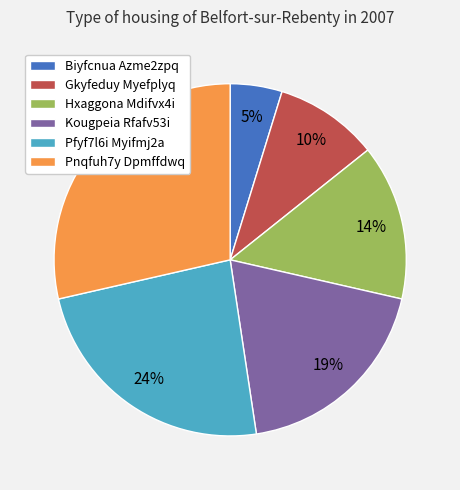

Is the sum of Biyfcnua Azme2zpq and Pnqfuh7y Dpmffdwq greater than half?

No